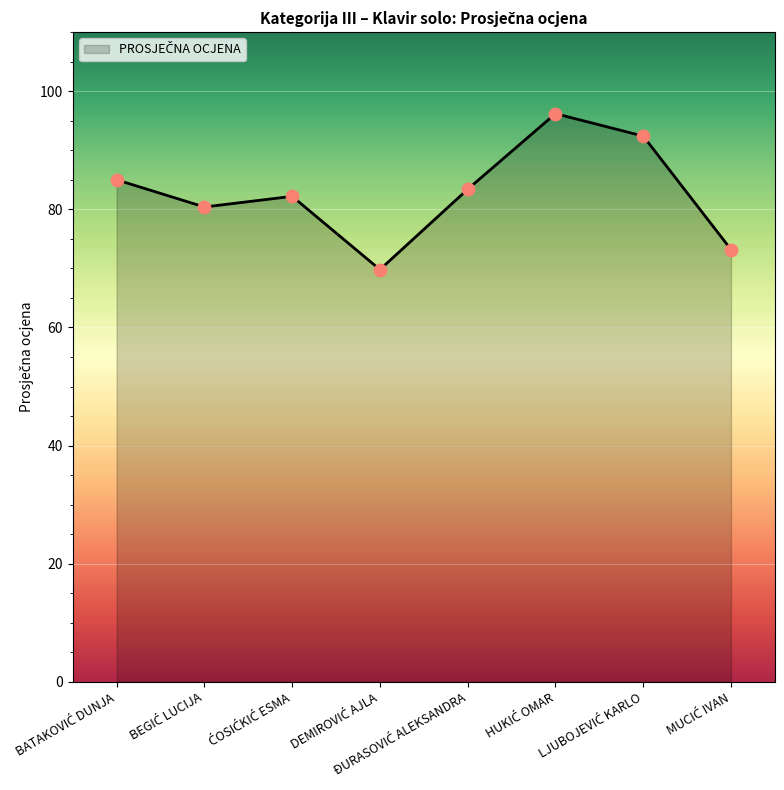

True or false: there are more than 0 points higher than both neighbors.

True